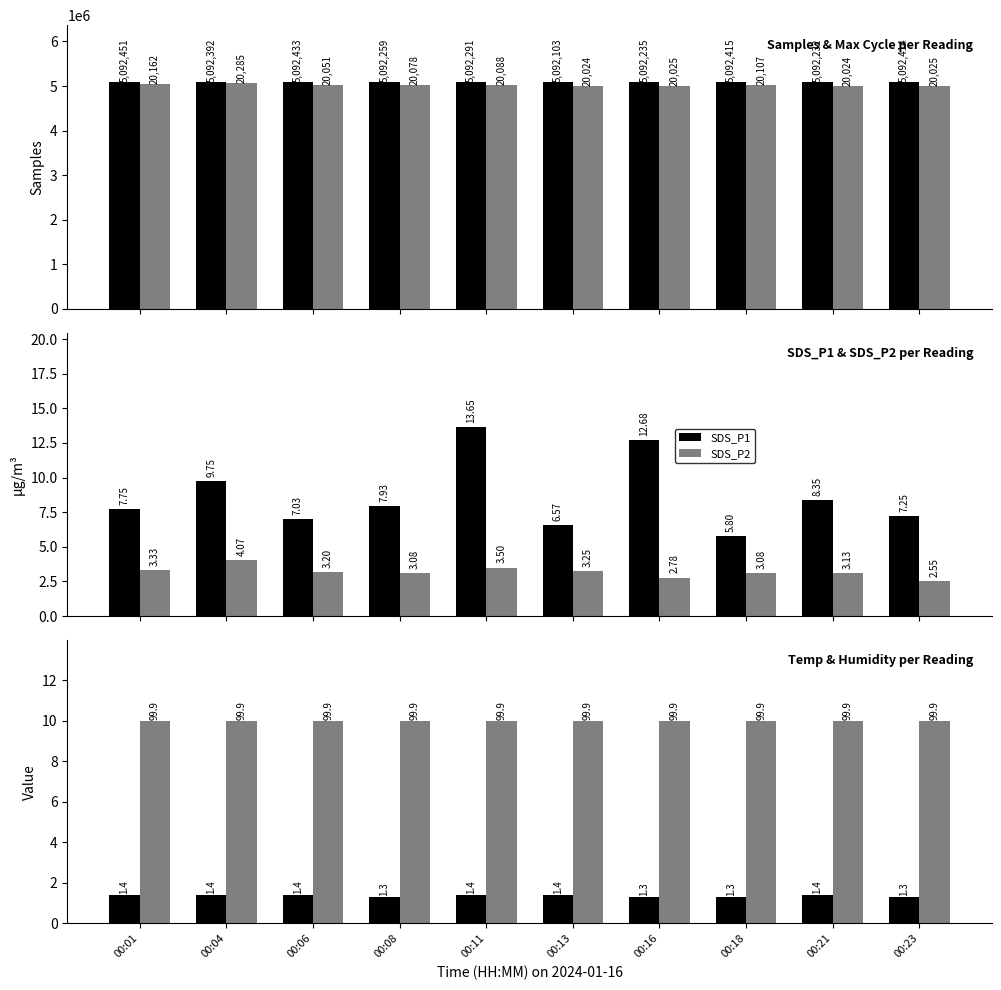

How many bars are there in each group?

6